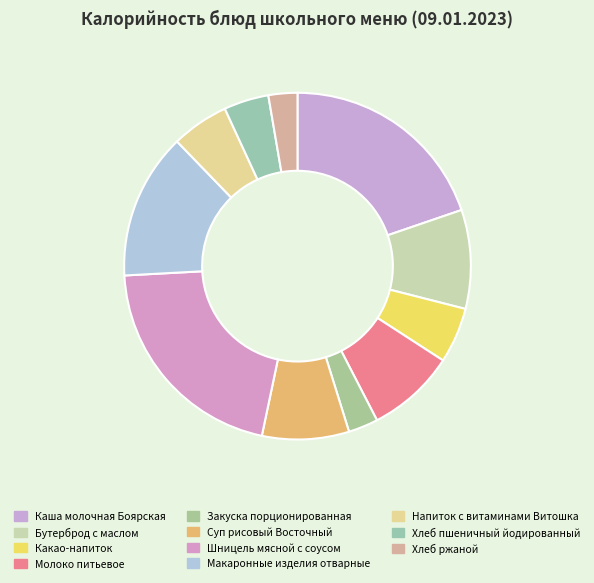

Is it true that Закуска порционированная is 15% of the pie?

False